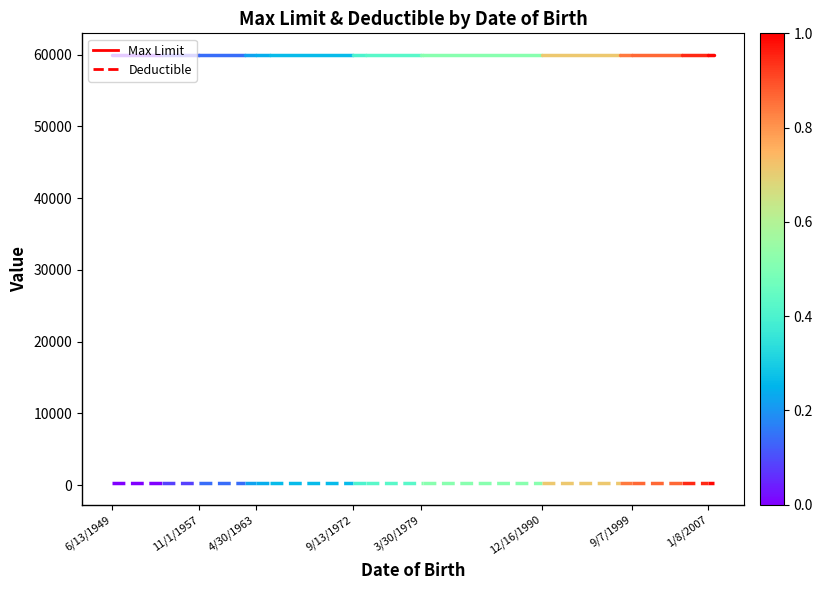

How many distinct data groups are displayed?

2